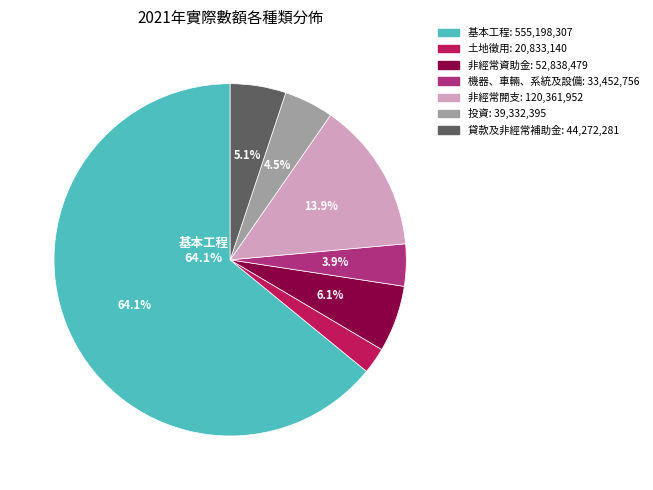

Is 基本工程 the majority of the pie?

Yes